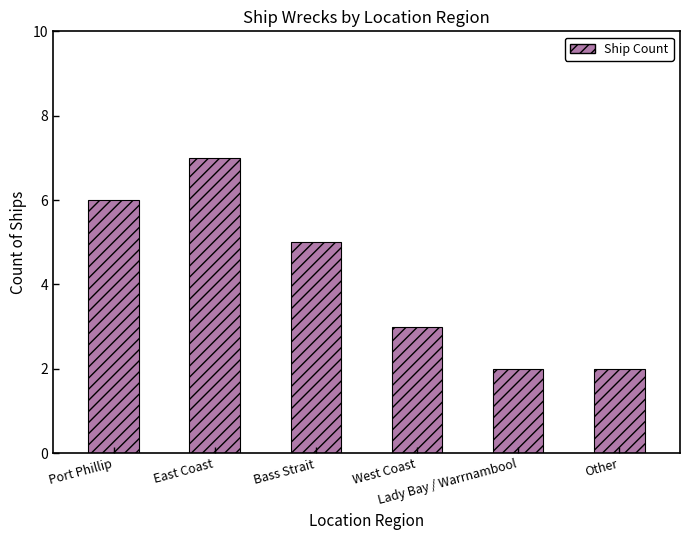

What is the minimum value shown in the chart?

2